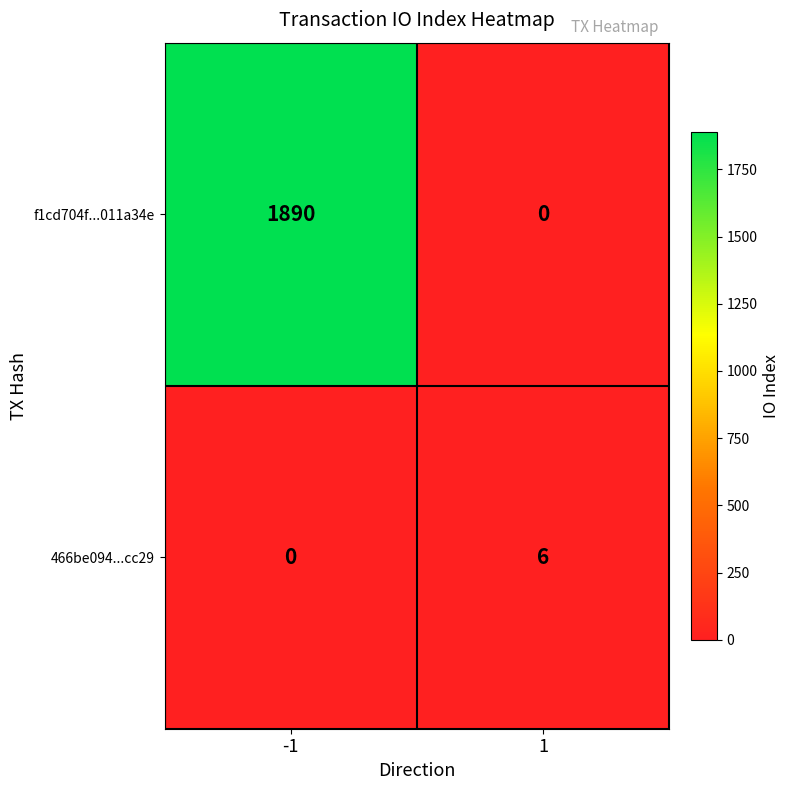

Reading left to right, what are all the values shown in this chart?

f1cd704f...011a34e: -1=1890	1=0
466be094...cc29: -1=0	1=6